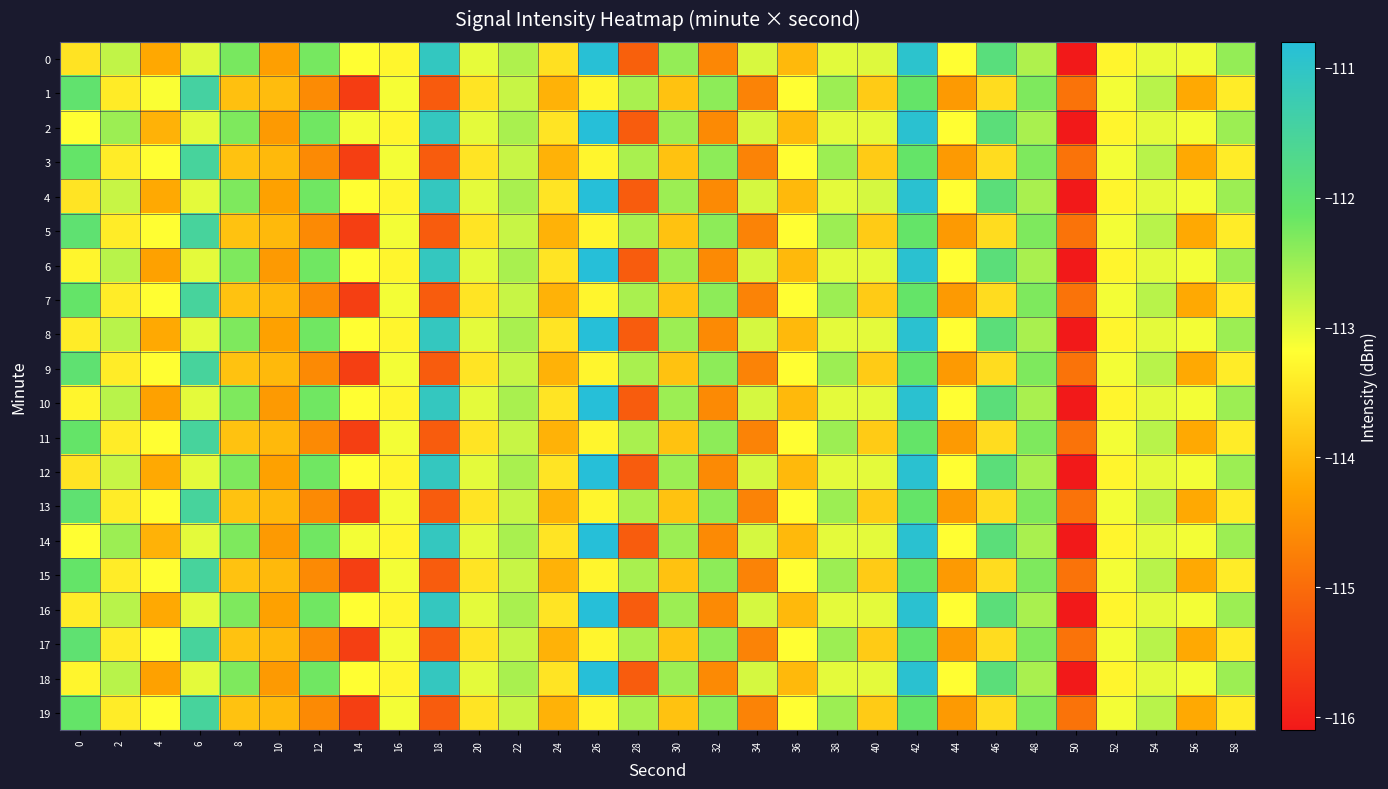

What is the total value across all series at 36?

-2272.0